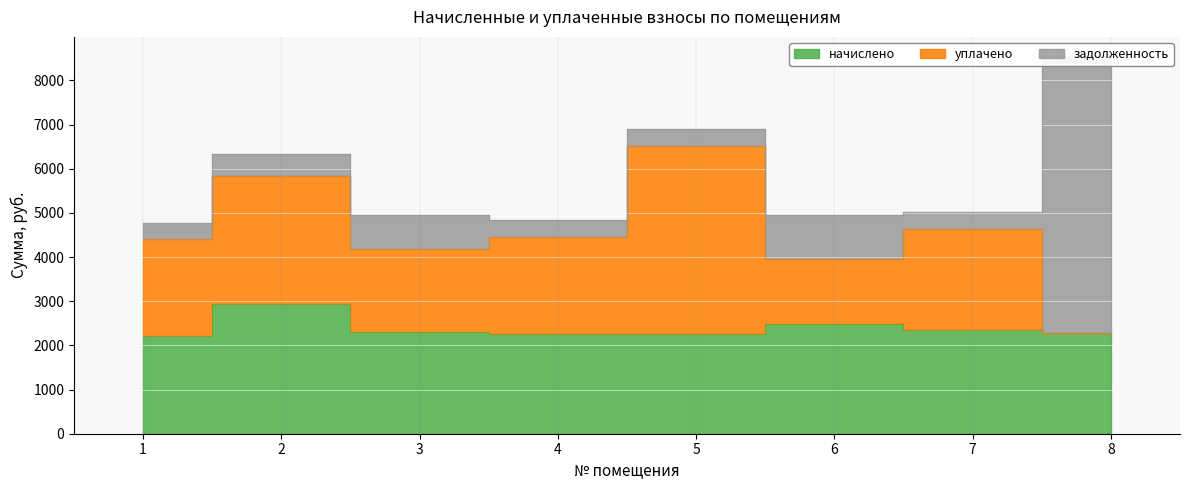

What is the maximum value shown in the chart?

6519.7